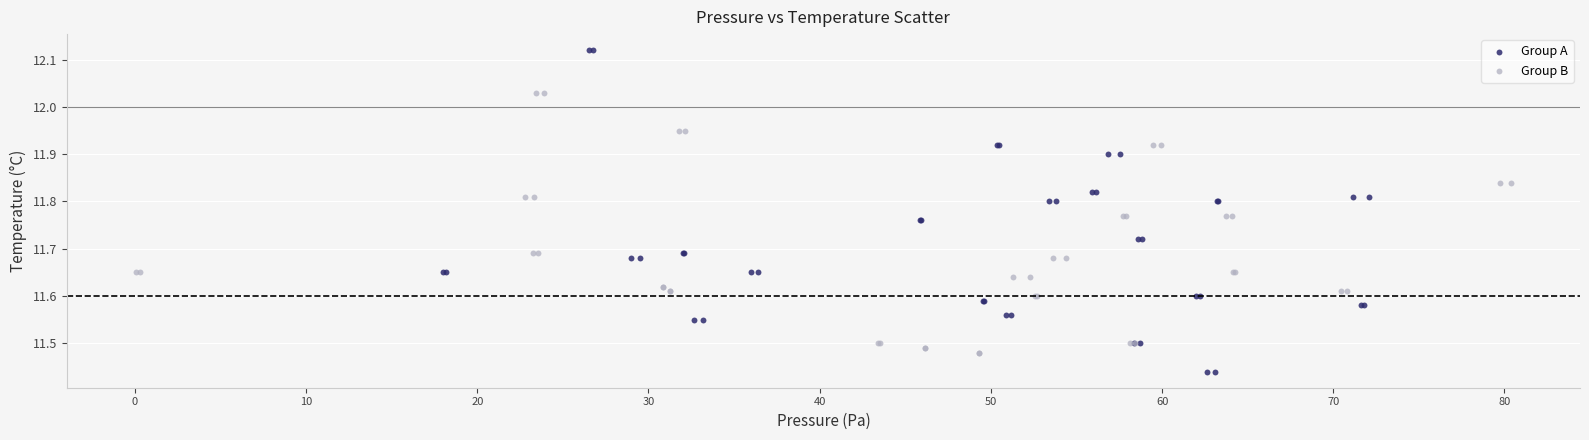

Which series reaches the maximum Y coordinate?

Group A